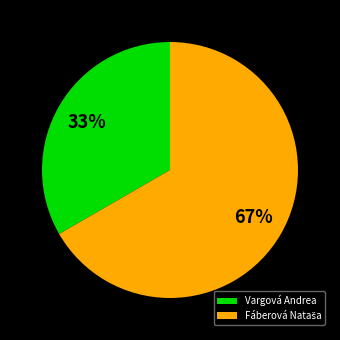

Which category has the smallest portion of the pie?

Vargová Andrea